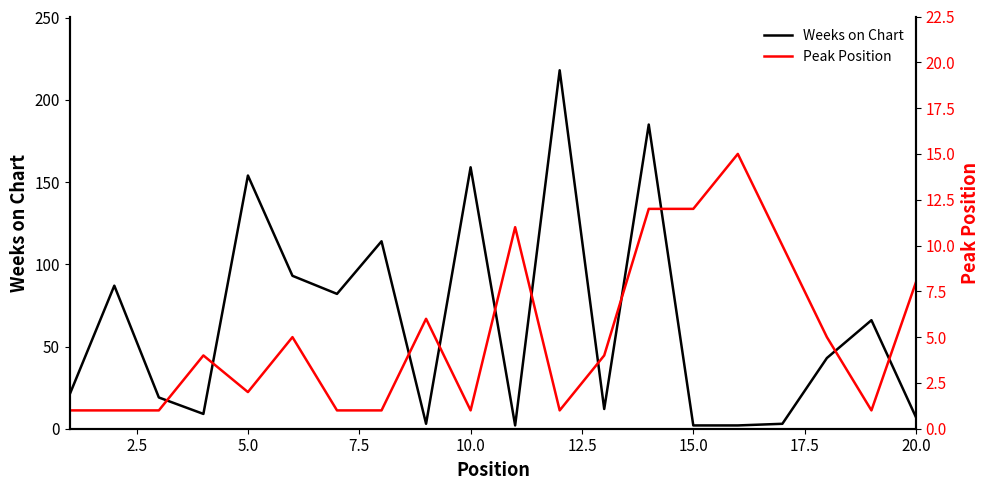

Is it true that Weeks on Chart equals 68 at 17?

False